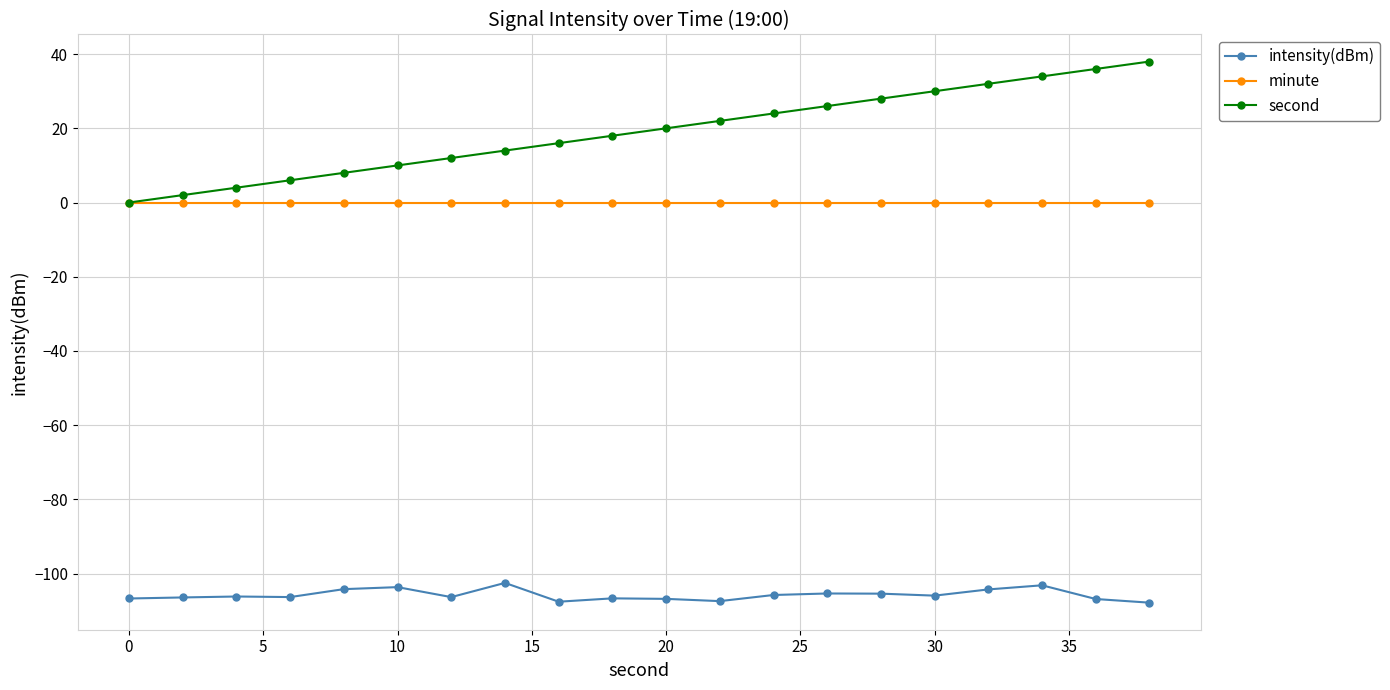

Which series has the widest spread of values?

second